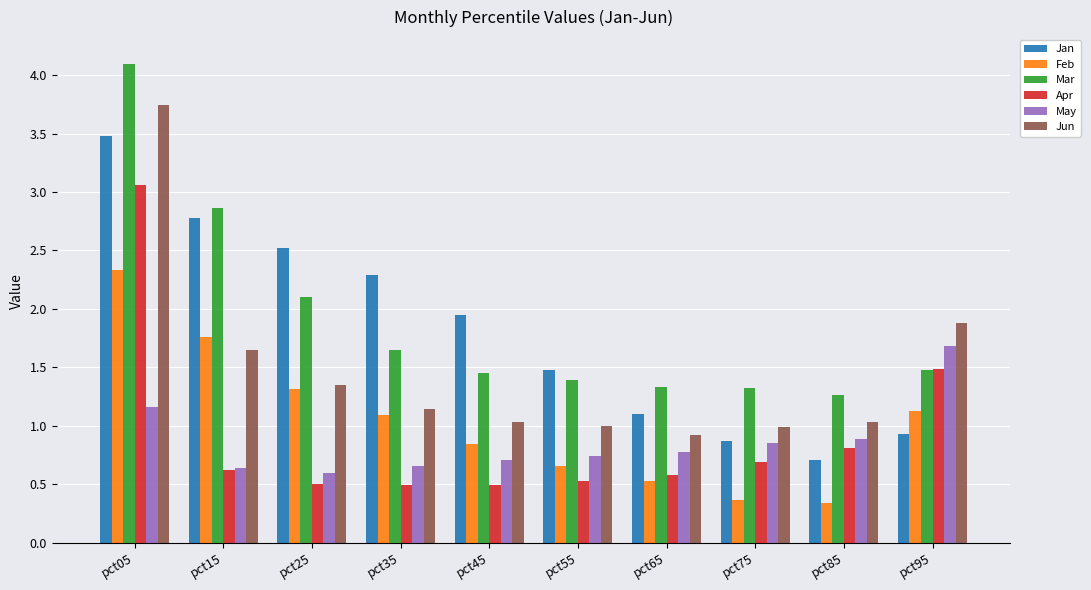

Is it true that Feb equals 1.1 at pct95?

True